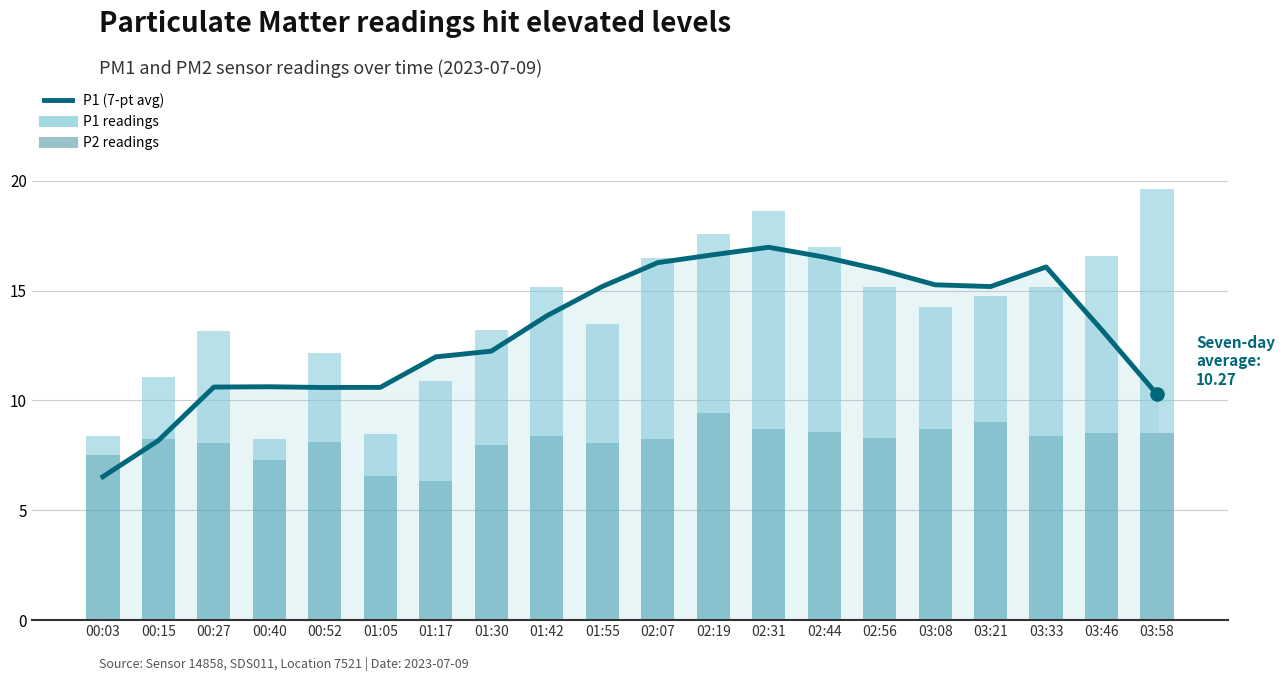

Between 00:15 and 03:33, which is larger?

03:33